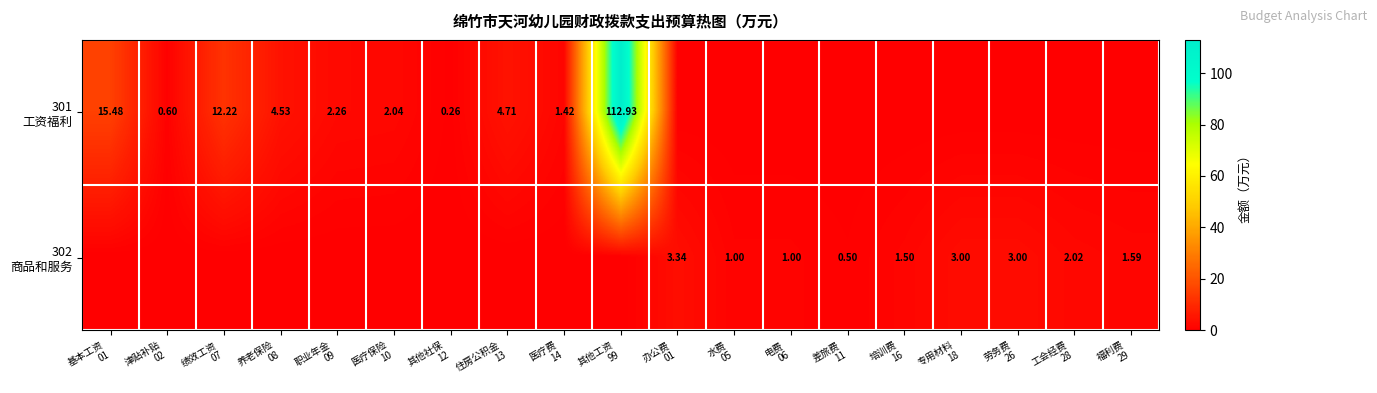

What is the sum of all 302 商品和服务 values?

16.9